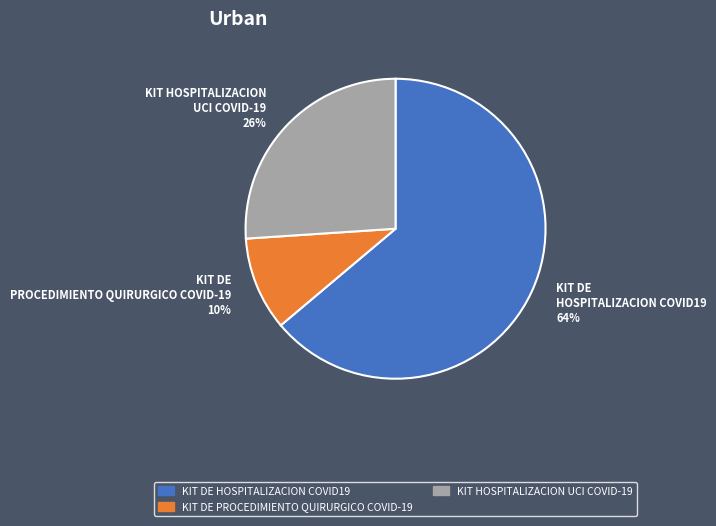

How many slices are in this pie chart?

3